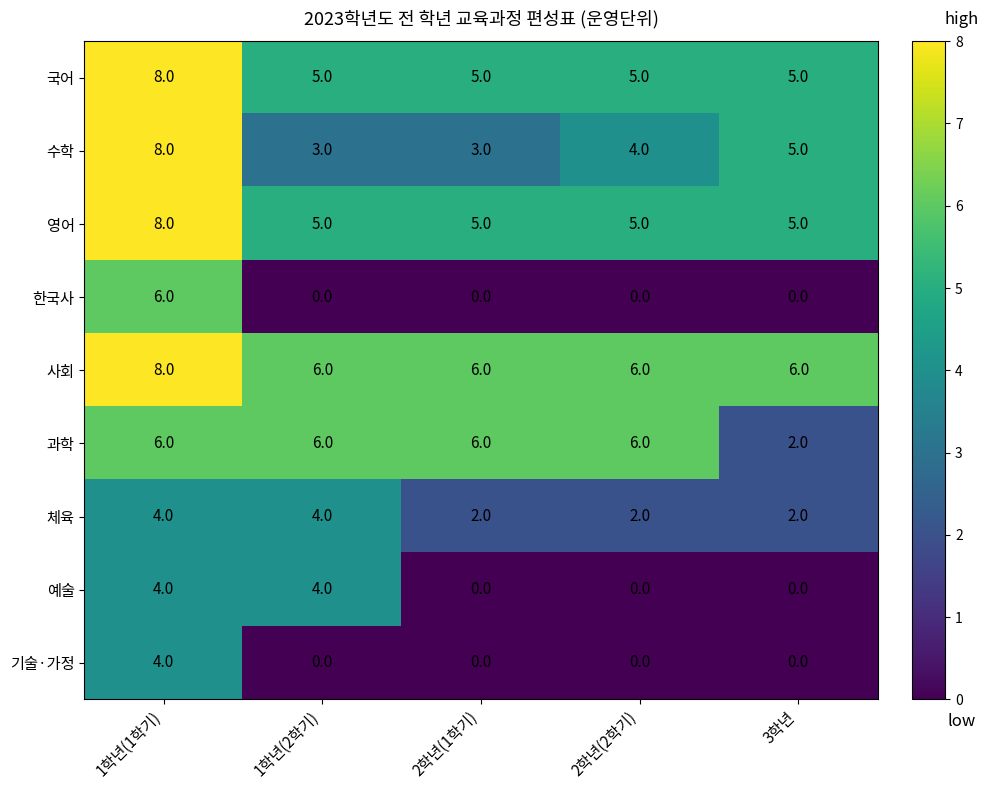

Which series has the largest total across all categories?

사회